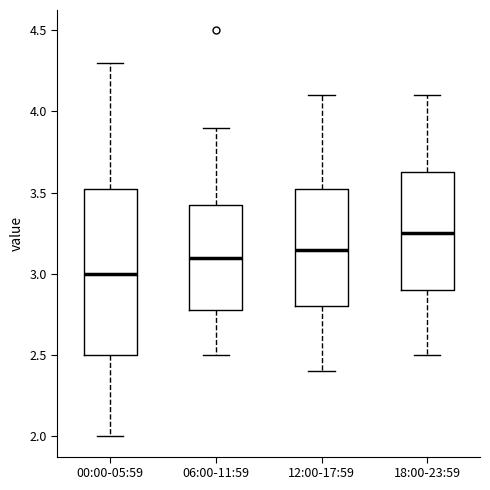

Which box's median line is the highest?

18:00-23:59